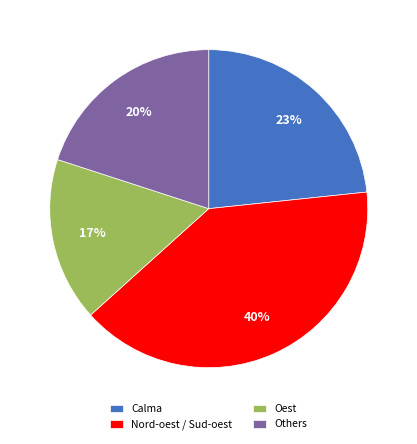

Which category has the biggest portion of the pie?

Nord-oest / Sud-oest